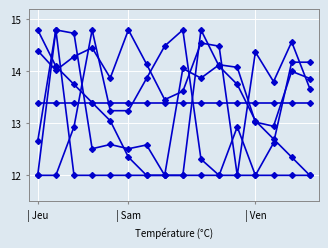

Count the number of categories in the chart.

16